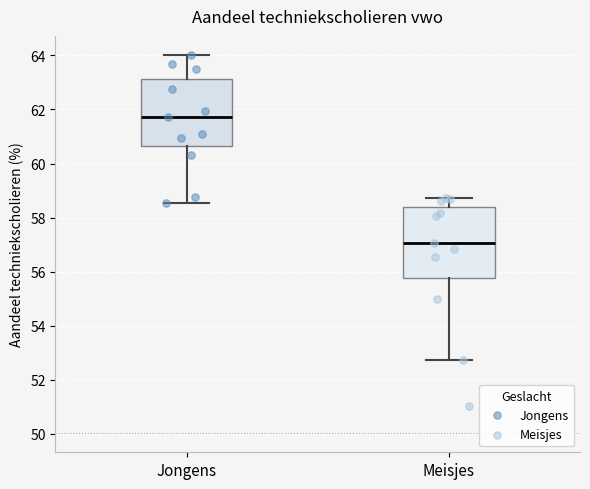

Where is the lower edge of the box for Meisjes on the y-axis? The values are not printed on the chart, so give them approximately, as read against the axis.

55.8